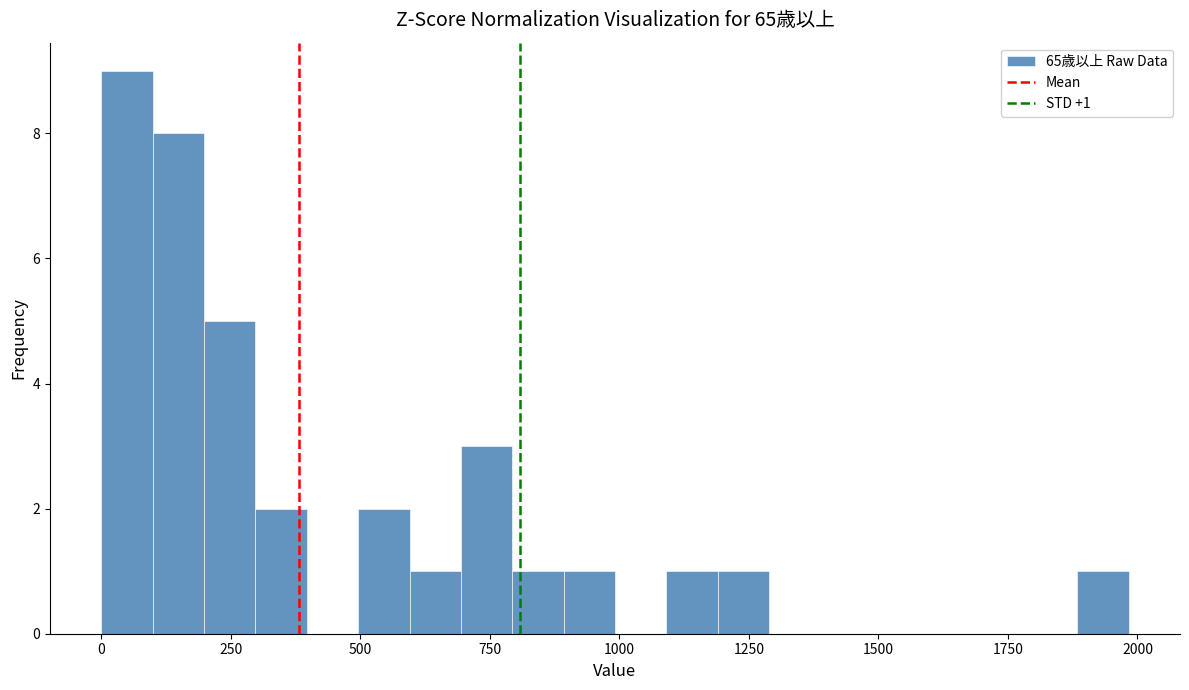

Around what value on the x-axis is the tallest bar? Give the approximate position of its centre, as read against the axis.

50